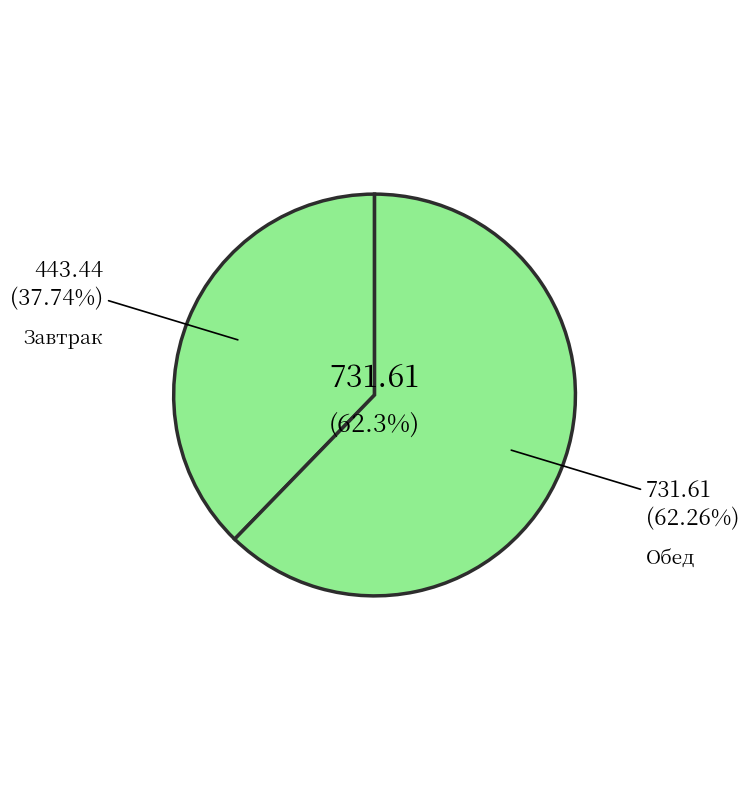

True or false: Салат из белокочанной капусты accounts for 1% of the total.

False